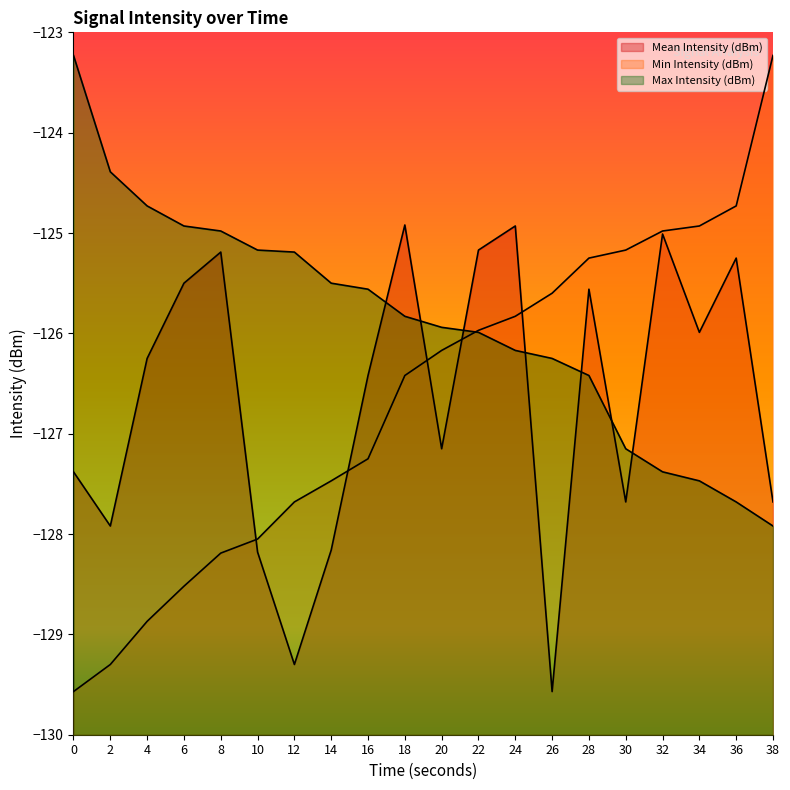

What is the sum of the Max Intensity (dBm) values at 30 and 24?

-253.3